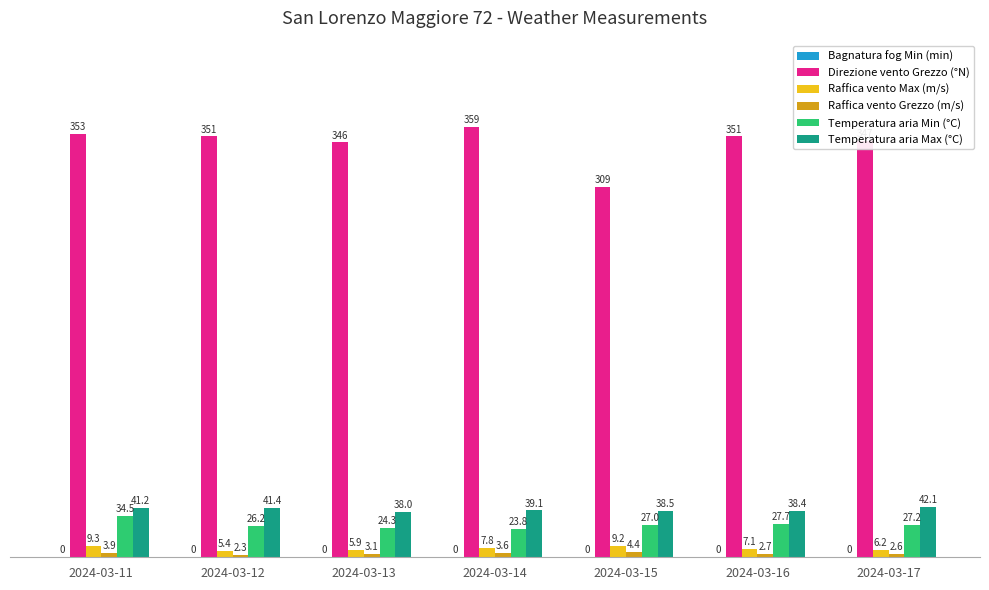

The value of Raffica vento Max (m/s) at 2024-03-14 is 7.8. True or false?

True